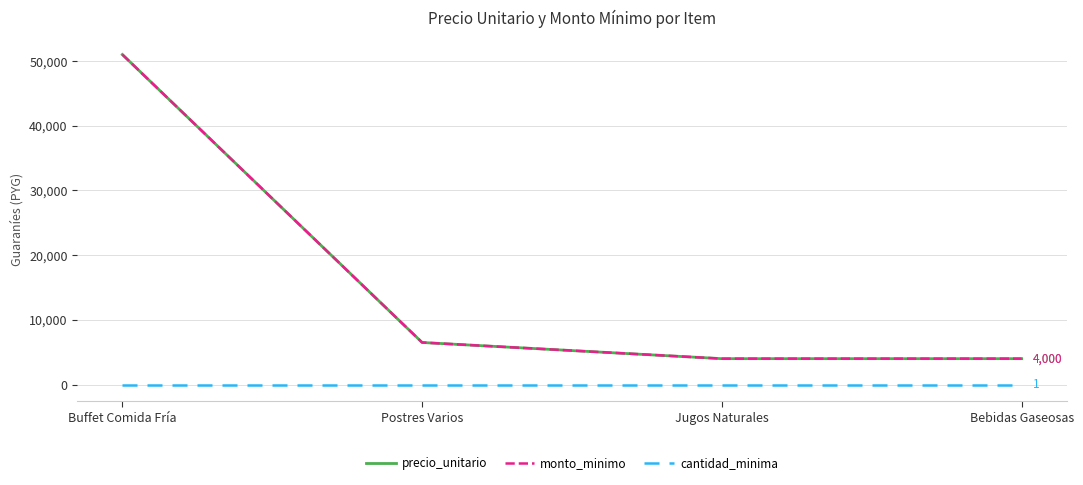

Reading left to right, extract all data points from this chart.

precio_unitario: Buffet Comida Fría=51000	Postres Varios=6500	Jugos Naturales=4000	Bebidas Gaseosas=4000
monto_minimo: Buffet Comida Fría=51000	Postres Varios=6500	Jugos Naturales=4000	Bebidas Gaseosas=4000
cantidad_minima: Buffet Comida Fría=1	Postres Varios=1	Jugos Naturales=1	Bebidas Gaseosas=1